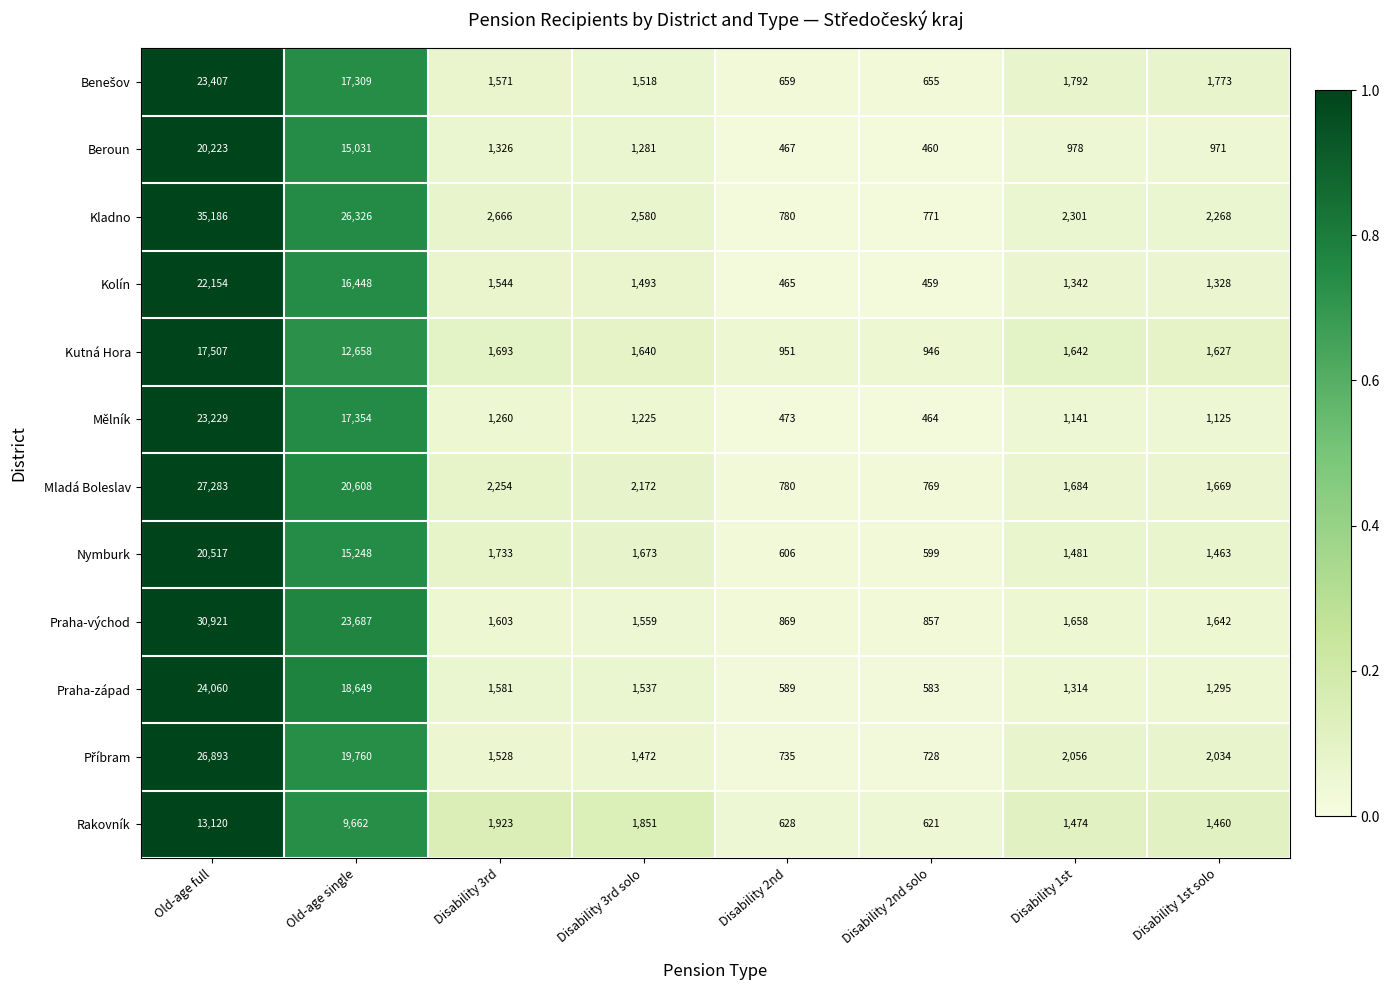

Which series has the largest total across all categories?

Kladno